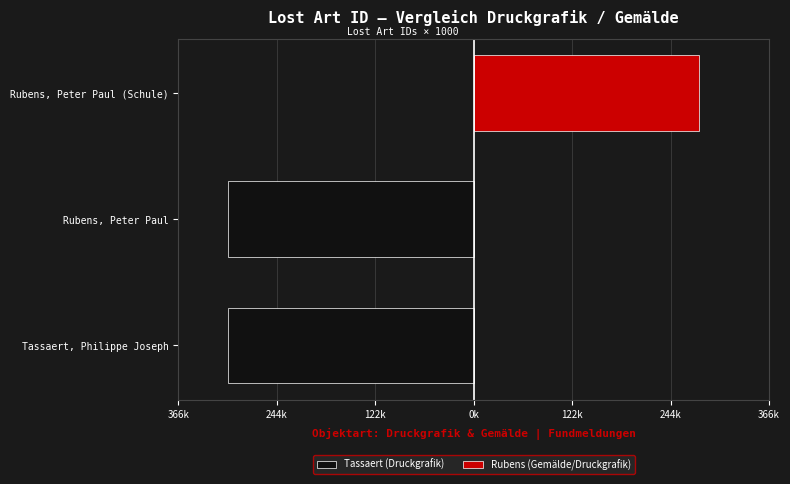

The Rubens (Gemälde/Druckgrafik) series shows 279.6 at Rubens, Peter Paul (Schule). True or false?

True